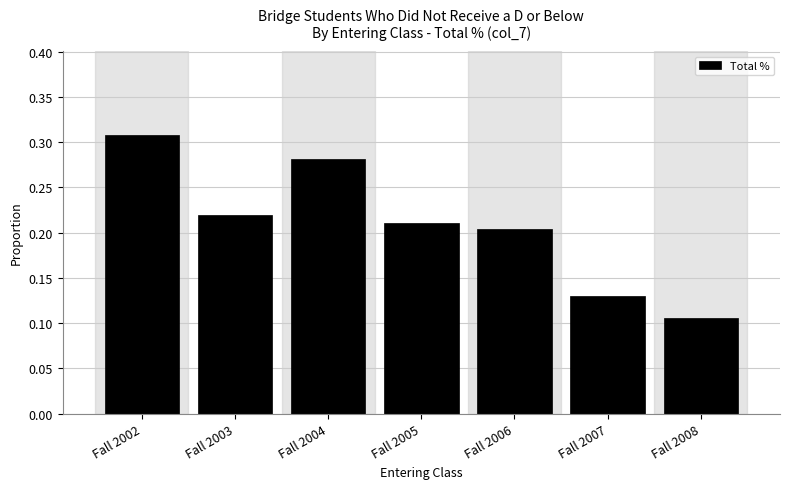

True or false: the data shows 0.1 at Fall 2005.

False